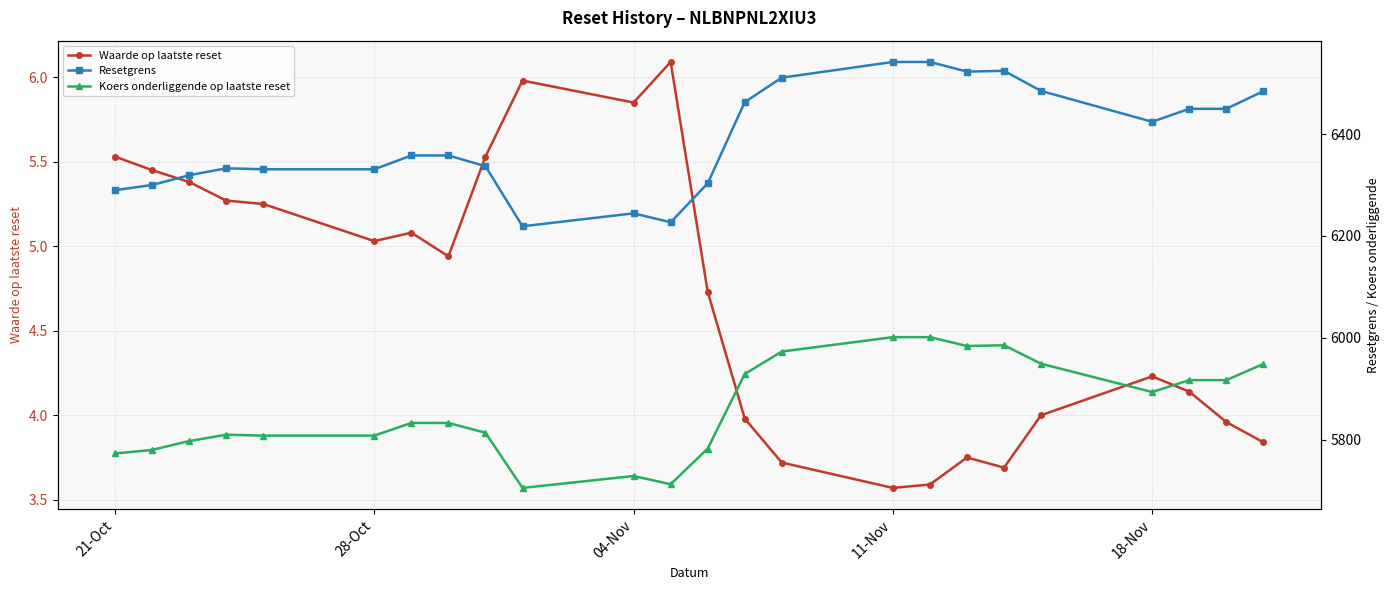

True or false: Waarde op laatste reset has more than 1 points higher than both neighbors.

True